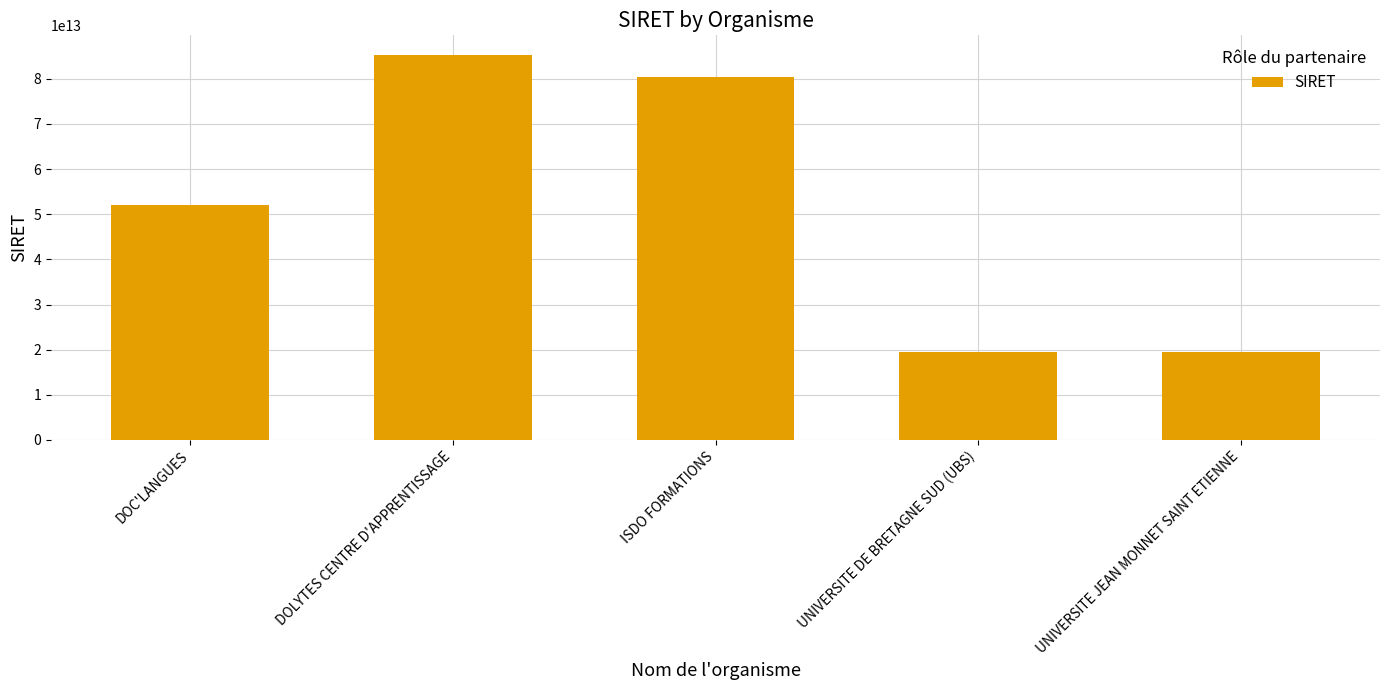

Approximately how many times larger is the value at DOC'LANGUES compared to UNIVERSITE DE BRETAGNE SUD (UBS)?

2.7